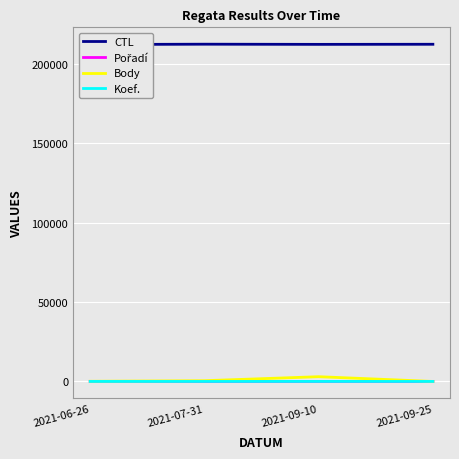

What is the sum of the Body values at 2021-07-31 and 2021-09-25?

456